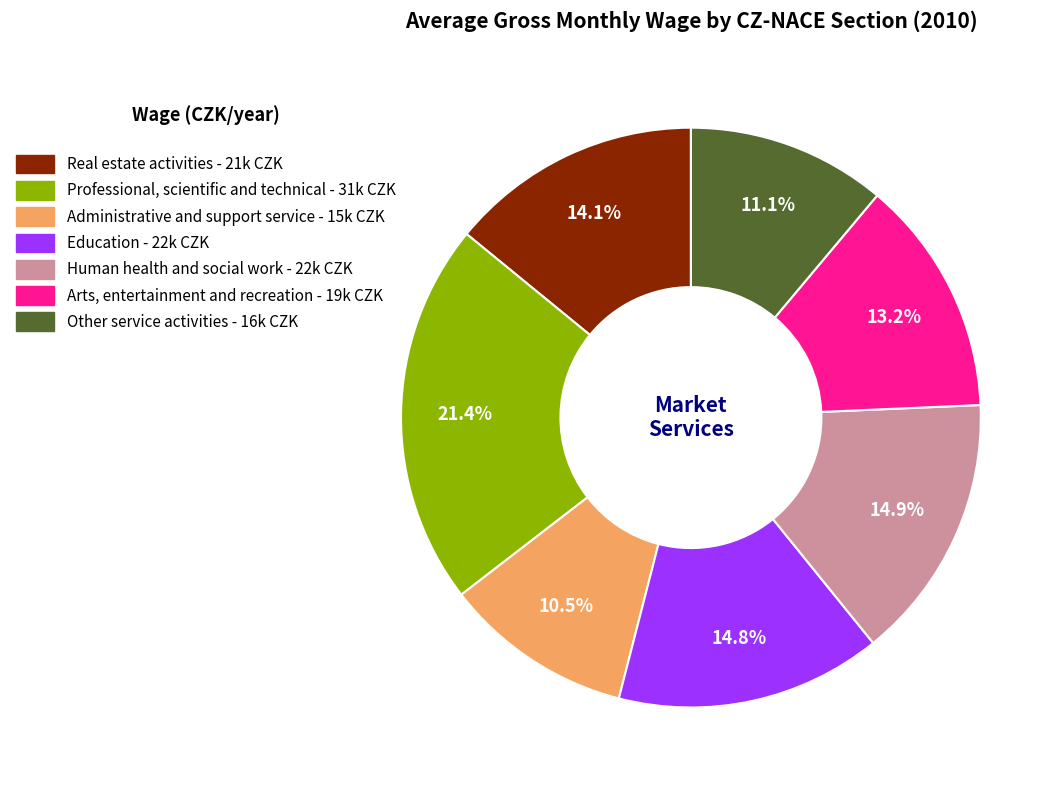

To the nearest percent, what is the difference between the Arts, entertainment and recreation and Professional, scientific and technical slice percentages?

8%